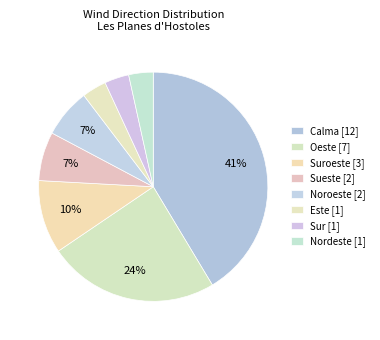

To the nearest percent, what is the average slice percentage?

12%